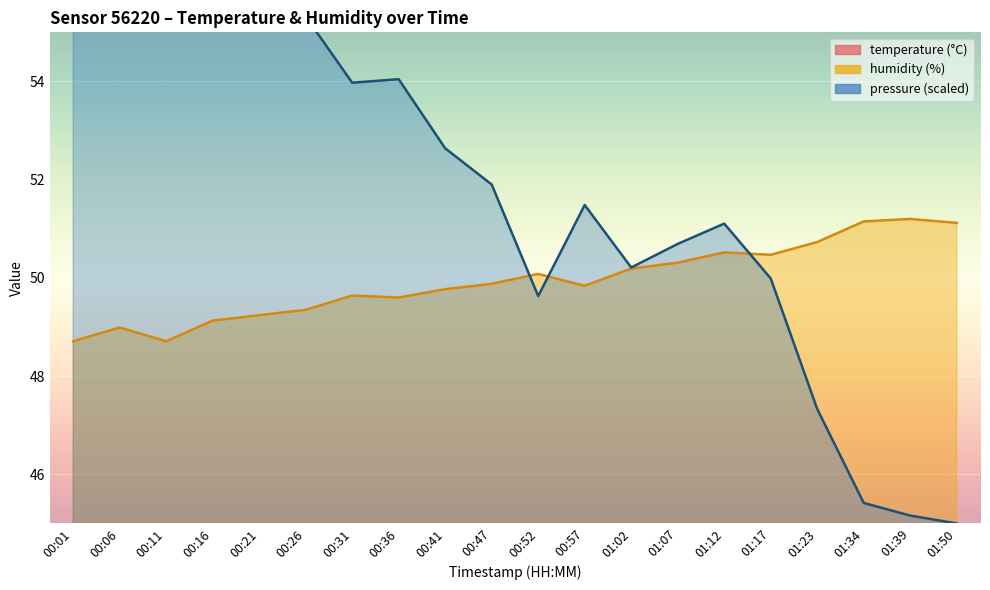

Reading left to right, list all the values displayed in this chart.

temperature: 8.5	8.5	8.4	8.4	8.3	8.3	8.2	8.1	8.1	8.1	8.0	7.9	7.9	7.8	7.7	7.7	7.6	7.5	7.4	7.3
humidity: 48.7	49.0	48.7	49.1	49.2	49.4	49.6	49.6	49.8	49.9	50.1	49.8	50.2	50.3	50.5	50.5	50.7	51.1	51.2	51.1
pressure_norm: 65.0	61.2	60.8	60.8	59.3	55.3	54.0	54.0	52.6	51.9	49.6	51.5	50.2	50.7	51.1	50.0	47.3	45.4	45.2	45.0